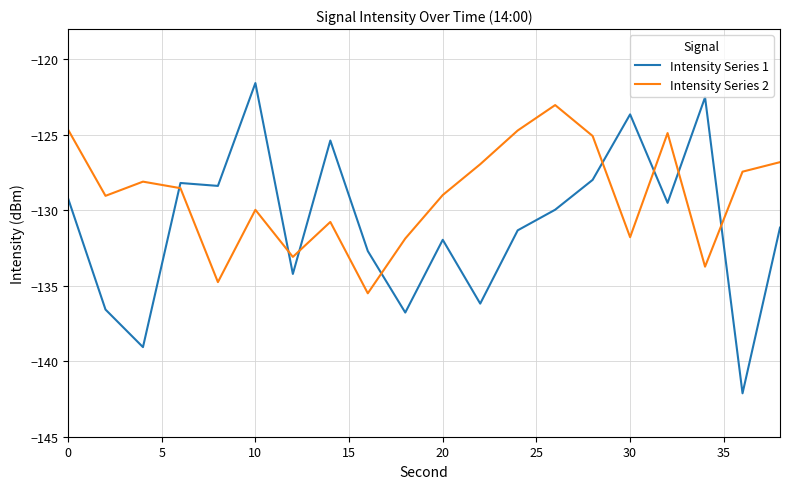

True or false: Intensity Series 2 has more than 2 points higher than both neighbors.

True